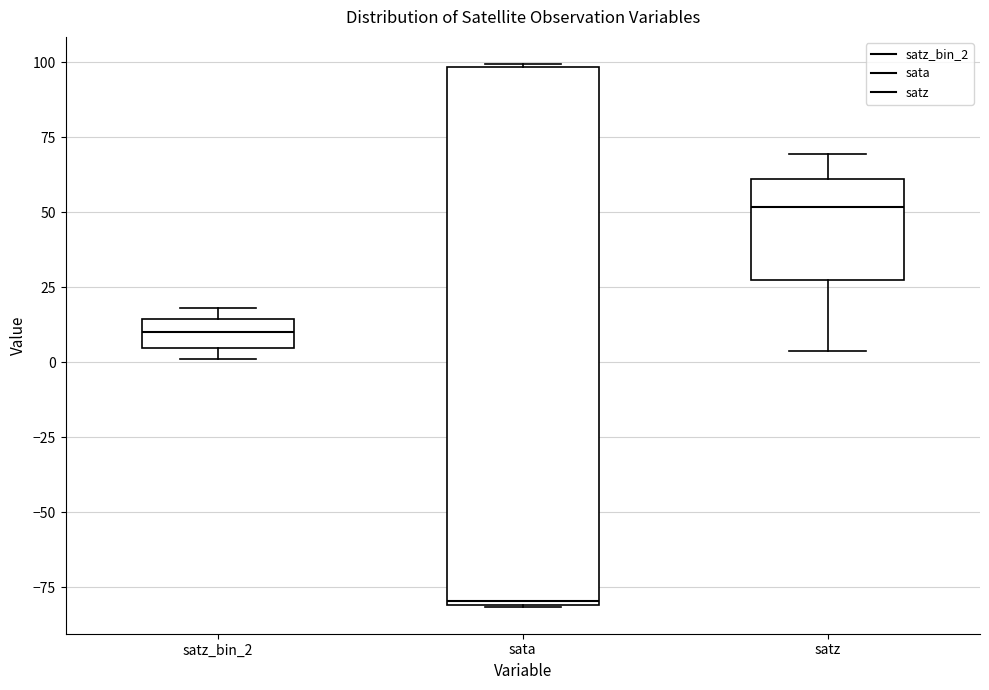

Reading left to right, read every box against the y-axis: the position of its median line, the range the box covers, and the ends of its whiskers. The values are not printed on the chart, so give them approximately, as read against the axis.

satz_bin_2: median 10, box 5 to 15, whiskers 0 to 20
sata: median -80, box -80 to 100, whiskers -80 to 100
satz: median 50, box 25 to 60, whiskers 5 to 70